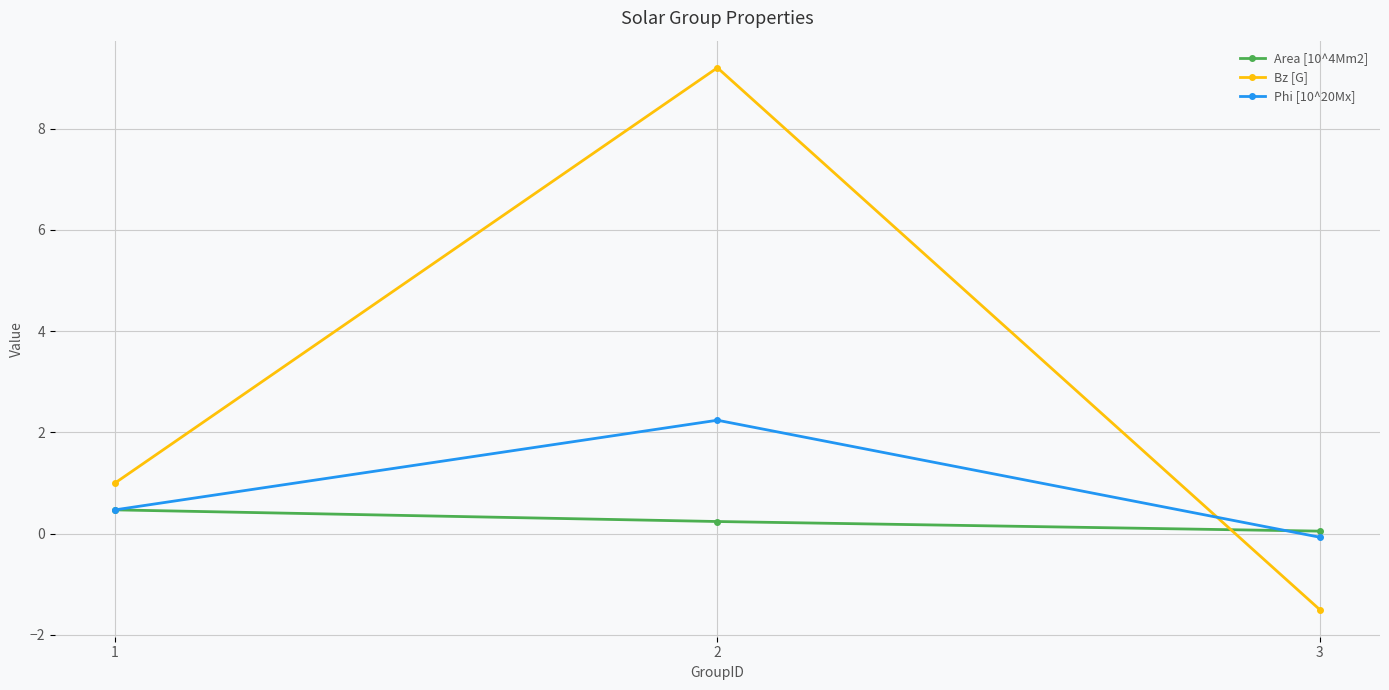

List the labels in order of Area [10^4Mm2] value, largest first.

1, 2, 3